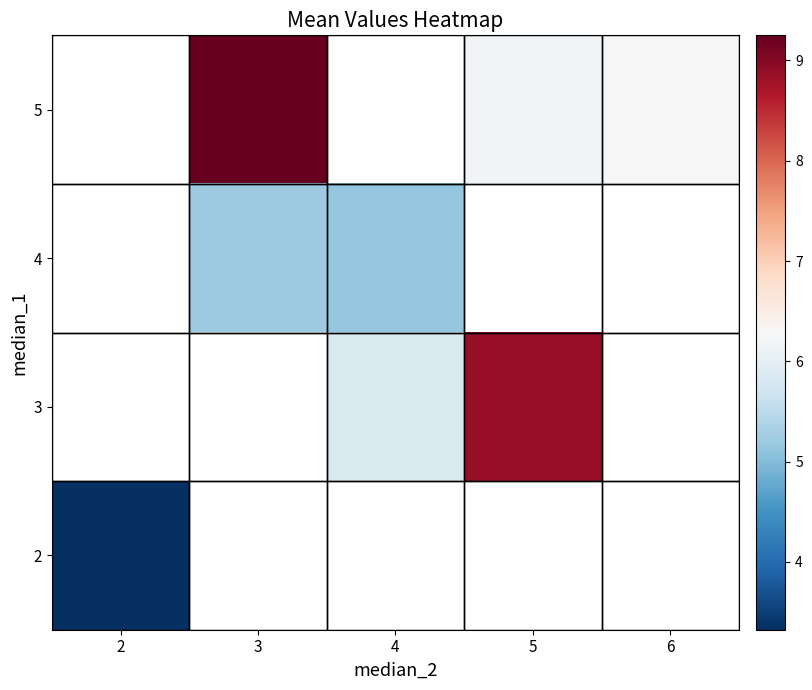

Which category has the lowest value in the 5 series?

2